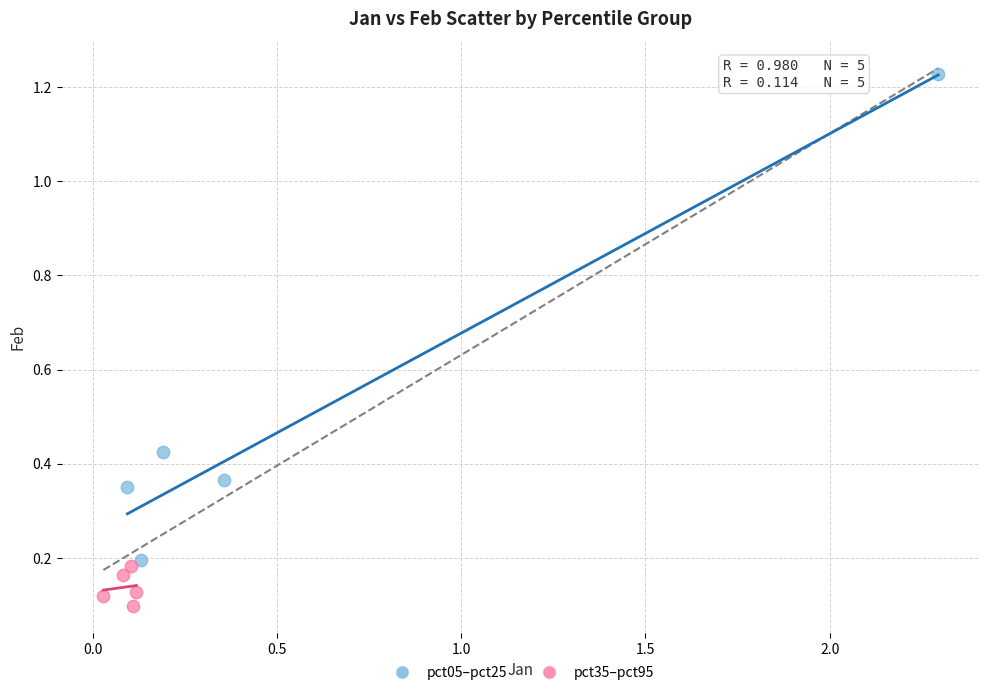

Which series reaches the minimum Y coordinate?

pct35–pct95